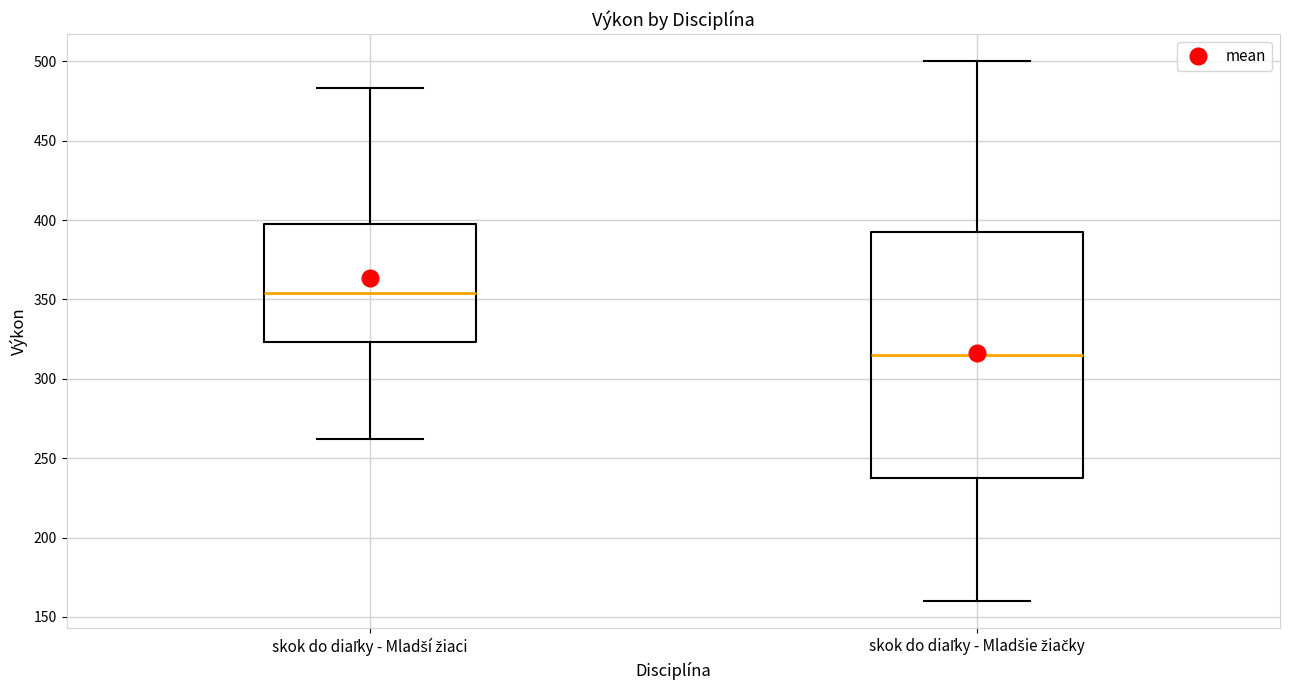

Reading left to right, transcribe this box plot: for each box, give where its median line is, the range the box spans, and where its two whiskers end, as read against the y-axis. The values are not printed on the chart, so give them approximately, as read against the axis.

skok do diaľky - Mladší žiaci: median 355, box 325 to 400, whiskers 260 to 485
skok do diaľky - Mladšie žiačky: median 315, box 240 to 395, whiskers 160 to 500